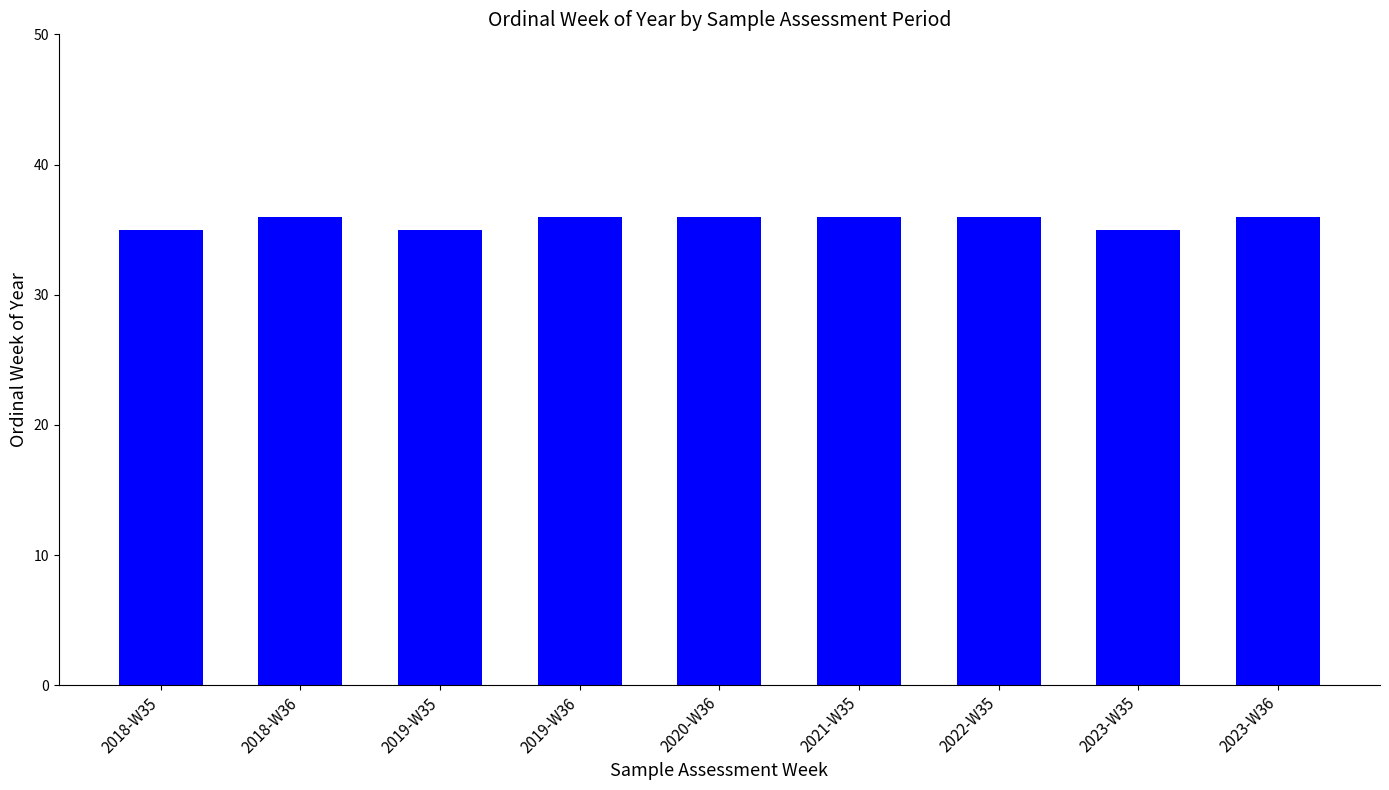

Read the value at 2019-W35.

35